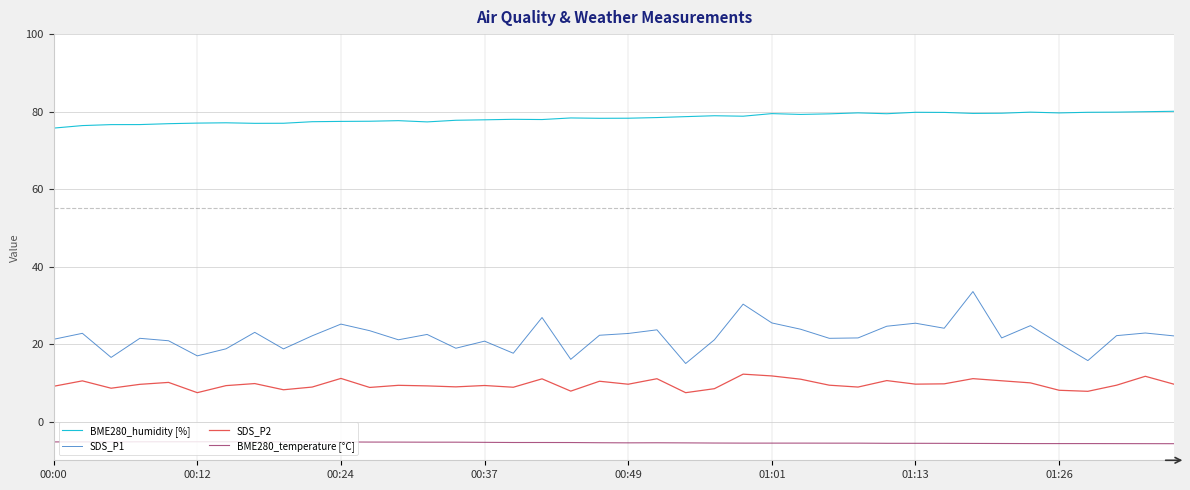

True or false: SDS_P2 and BME280_humidity [%] intersect in this chart.

False